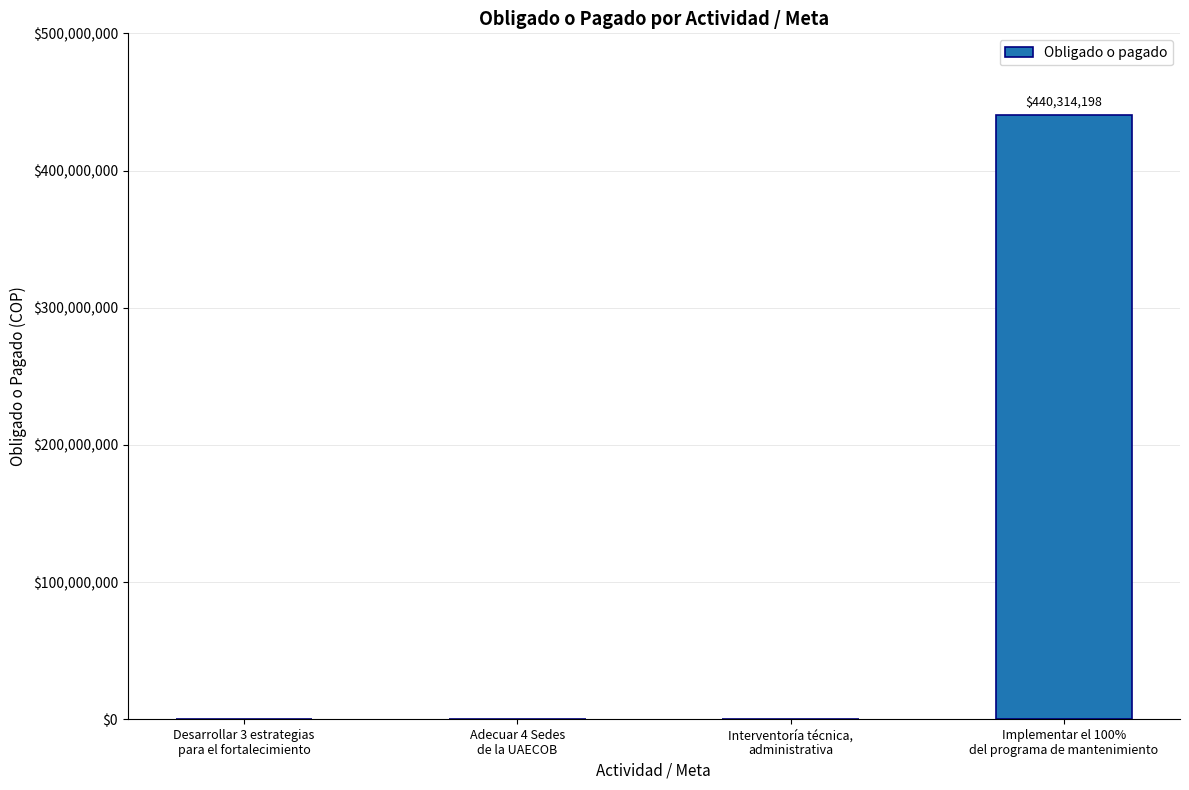

What is the sum of all values?

440314198